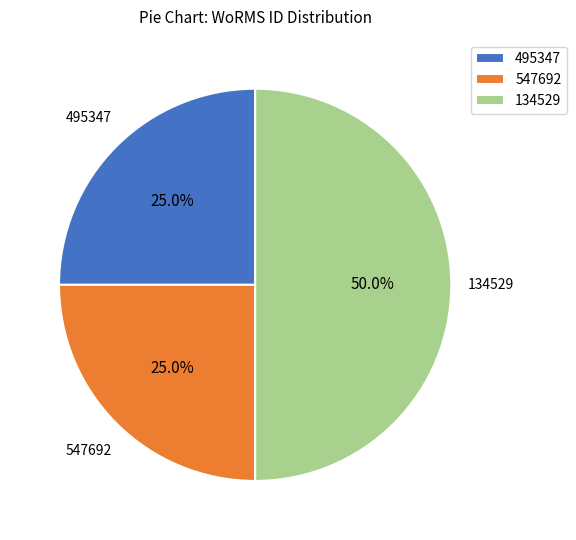

How many slices are in this pie chart?

3